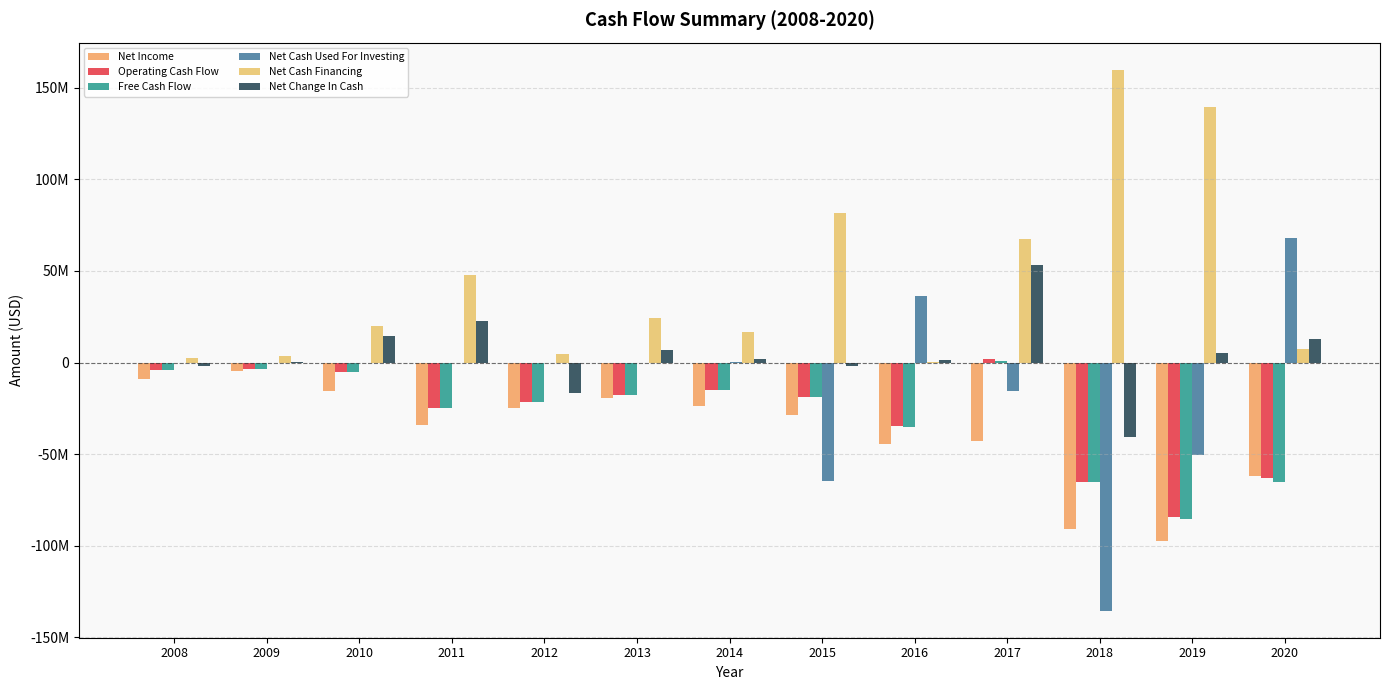

What are all the series names shown in the legend?

Net Income, Operating Cash Flow, Free Cash Flow, Net Cash Used For Investing, Net Cash Financing, Net Change In Cash